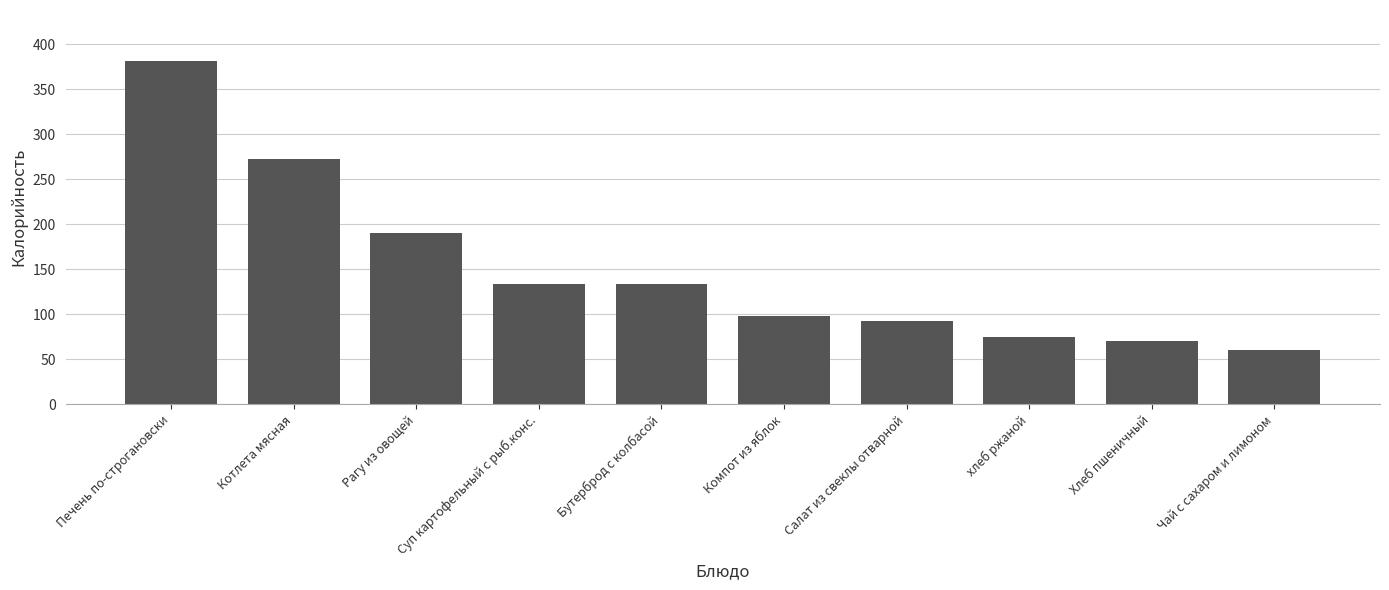

The value at Печень по-строгановски is 596.1. True or false?

False